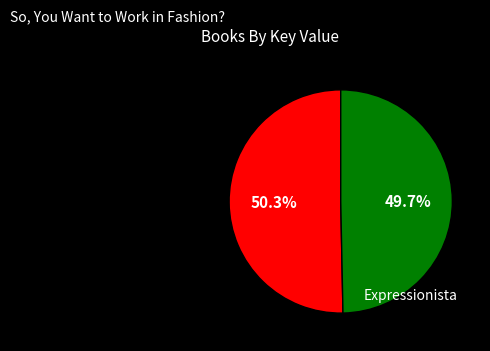

Does any single category account for the majority?

Yes